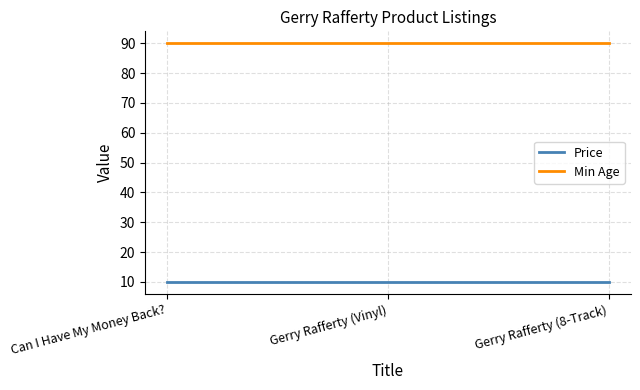

What are all the series names shown in the legend?

Price, Min Age